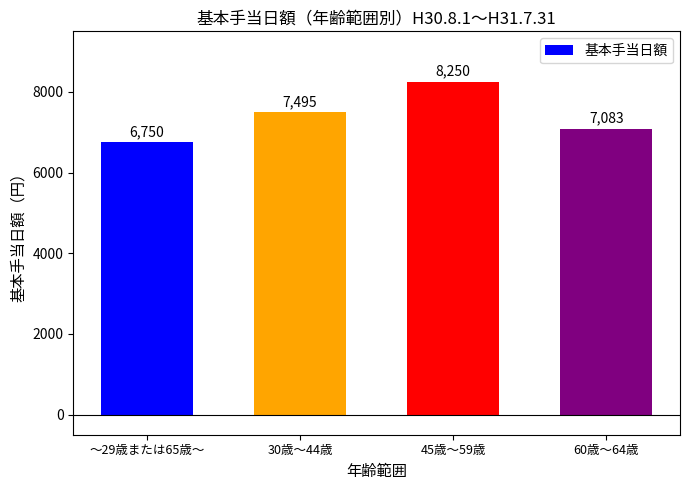

Approximately how many times larger is the value at 60歳～64歳 compared to ～29歳または65歳～?

1.0